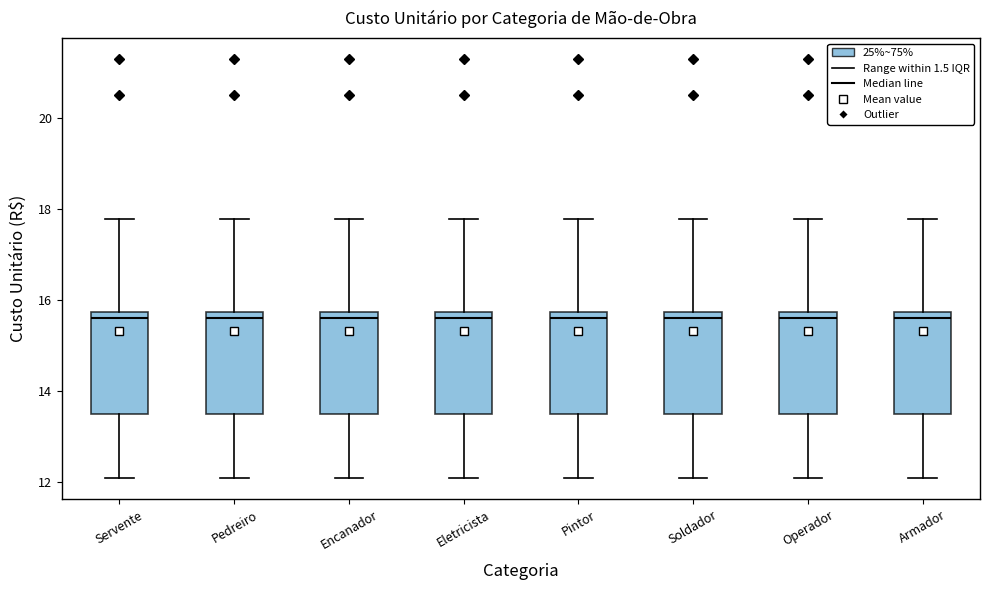

Reading left to right, transcribe this box plot: for each box, give where its median line is, the range the box spans, and where its two whiskers end, as read against the y-axis. The values are not printed on the chart, so give them approximately, as read against the axis.

Servente: median 15.6, box 13.4 to 15.8, whiskers 12.0 to 17.8
Pedreiro: median 15.6, box 13.4 to 15.8, whiskers 12.0 to 17.8
Encanador: median 15.6, box 13.4 to 15.8, whiskers 12.0 to 17.8
Eletricista: median 15.6, box 13.4 to 15.8, whiskers 12.0 to 17.8
Pintor: median 15.6, box 13.4 to 15.8, whiskers 12.0 to 17.8
Soldador: median 15.6, box 13.4 to 15.8, whiskers 12.0 to 17.8
Operador: median 15.6, box 13.4 to 15.8, whiskers 12.0 to 17.8
Armador: median 15.6, box 13.4 to 15.8, whiskers 12.0 to 17.8